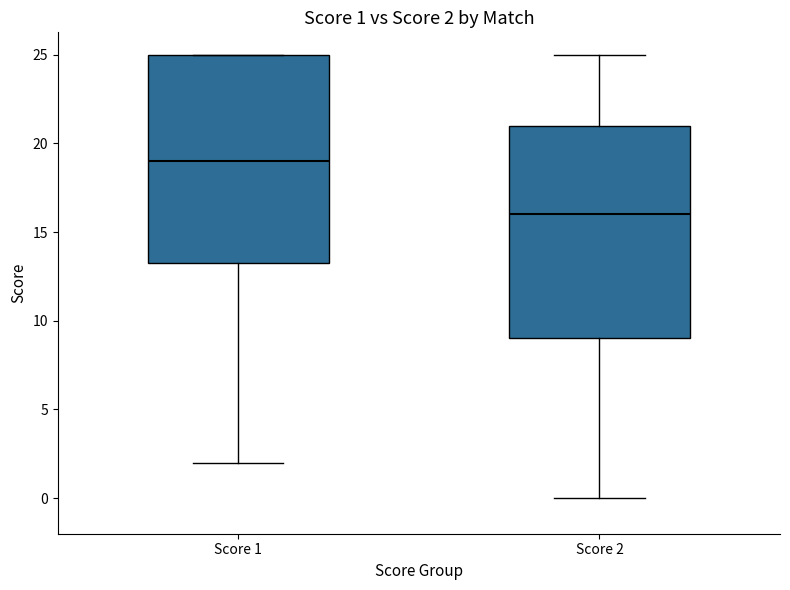

Which box's median line is the lowest?

Score 2